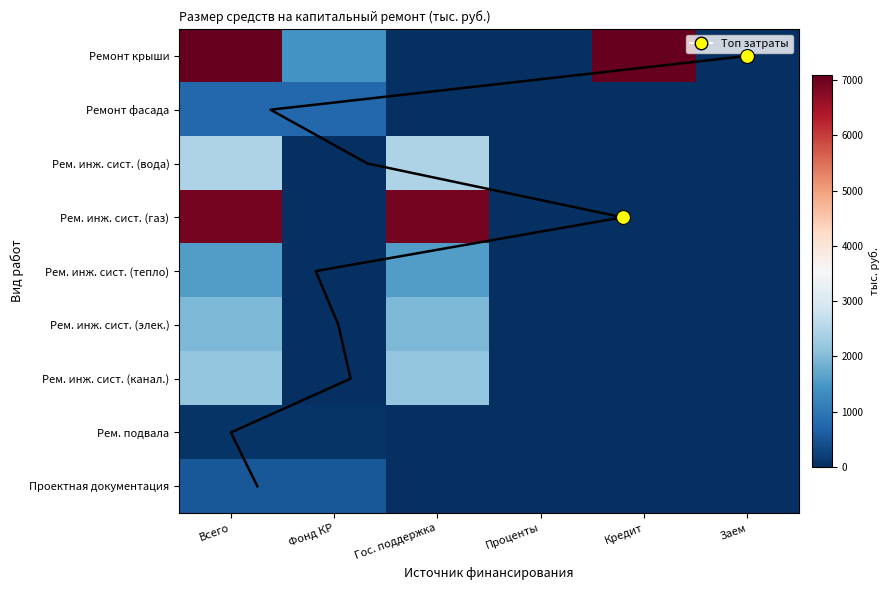

What is the spread (max minus min) of values at Всего?

9054.3